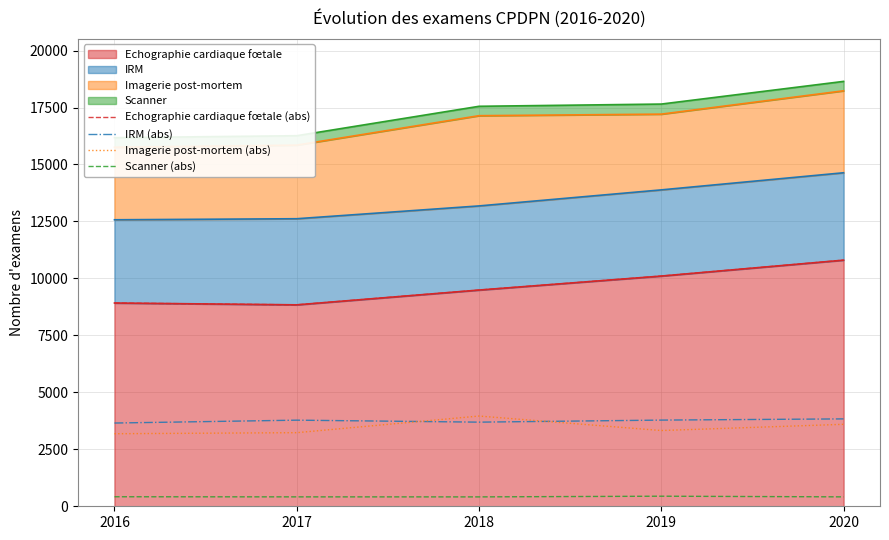

At which category is the sum across all series the highest?

2020